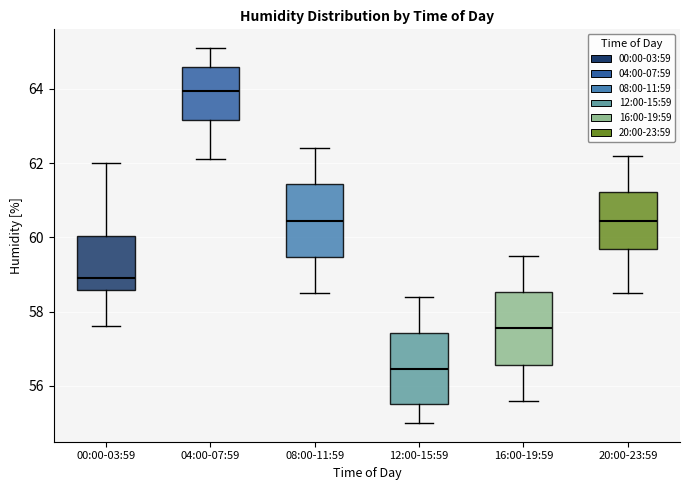

Where is the upper edge of the box for 12:00-15:59 on the y-axis? The values are not printed on the chart, so give them approximately, as read against the axis.

57.4